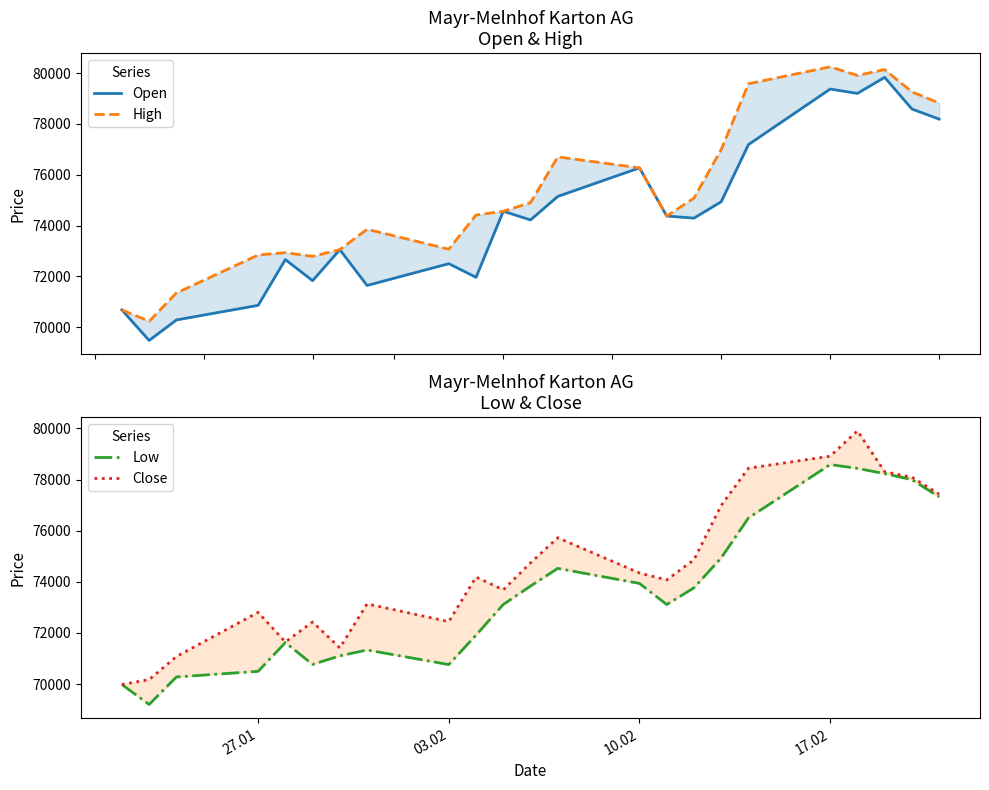

Is the value of Open at 18 greater than the value of Low at 10.02?

Yes